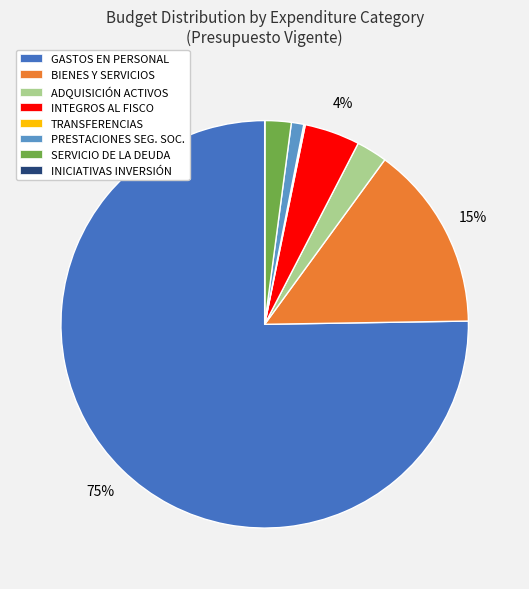

Between BIENES Y SERVICIOS and INTEGROS AL FISCO, which is larger?

BIENES Y SERVICIOS